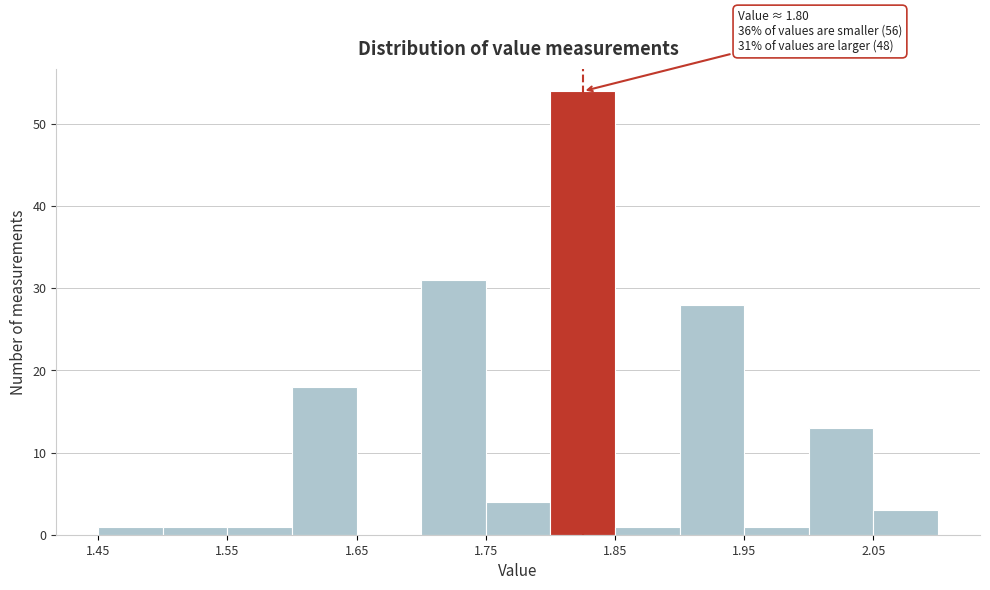

Which range on the x-axis has the tallest bar?

1.80 to 1.85